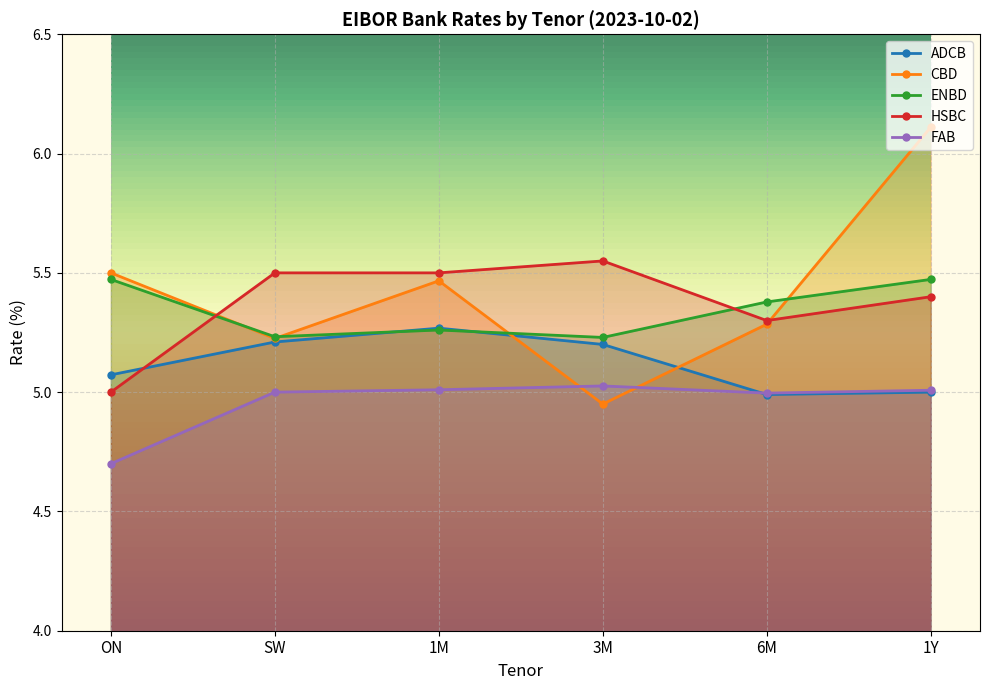

The FAB series shows 5.0 at 1M. True or false?

True